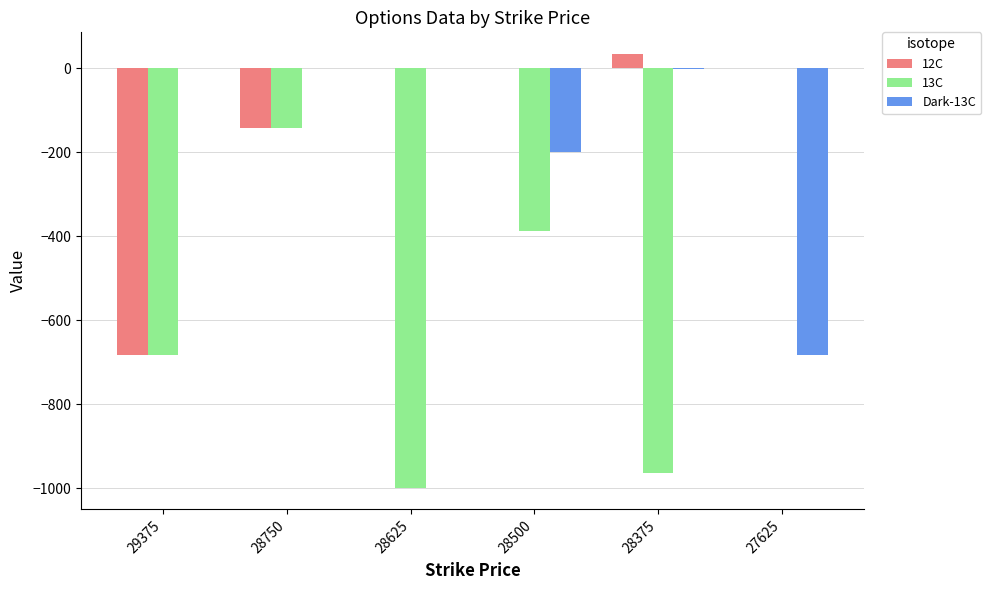

Are the bars grouped side by side (vs. stacked)?

Yes